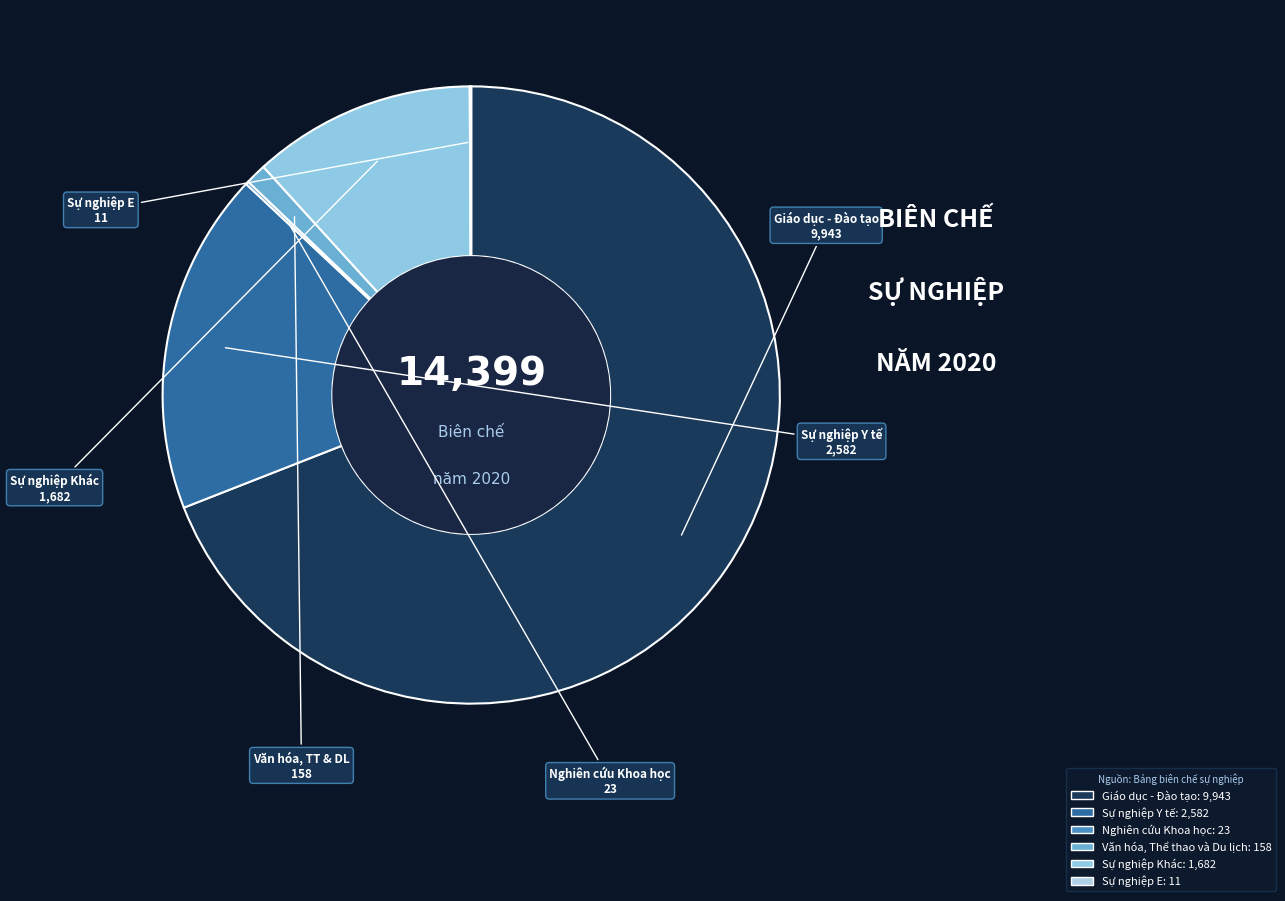

Which has a higher value, Sự nghiệp Y tế or Sự nghiệp E?

Sự nghiệp Y tế